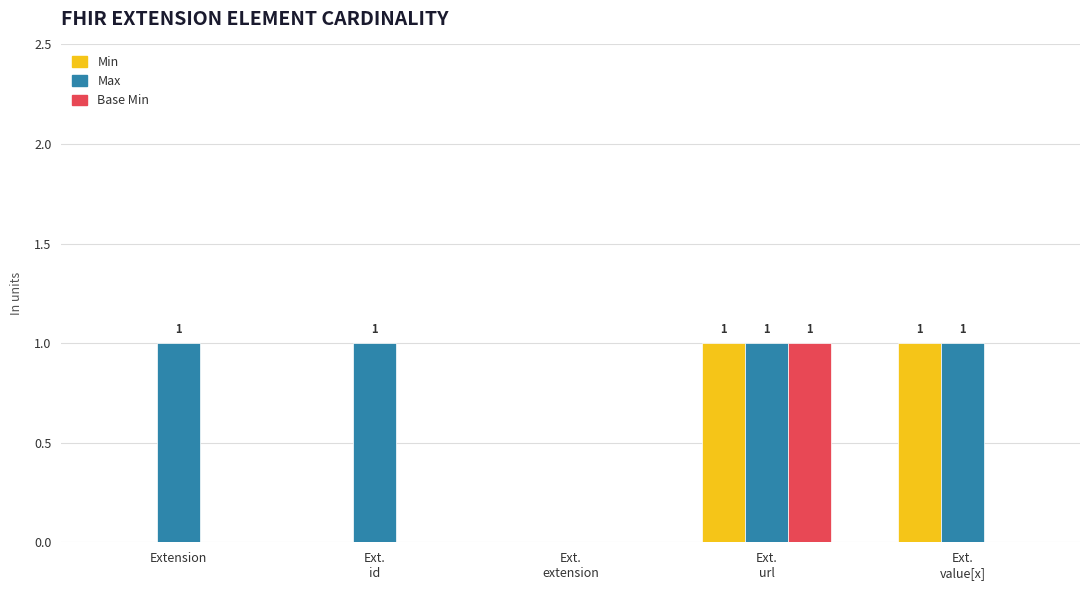

Is it true that Max equals 0 at Extension?

False